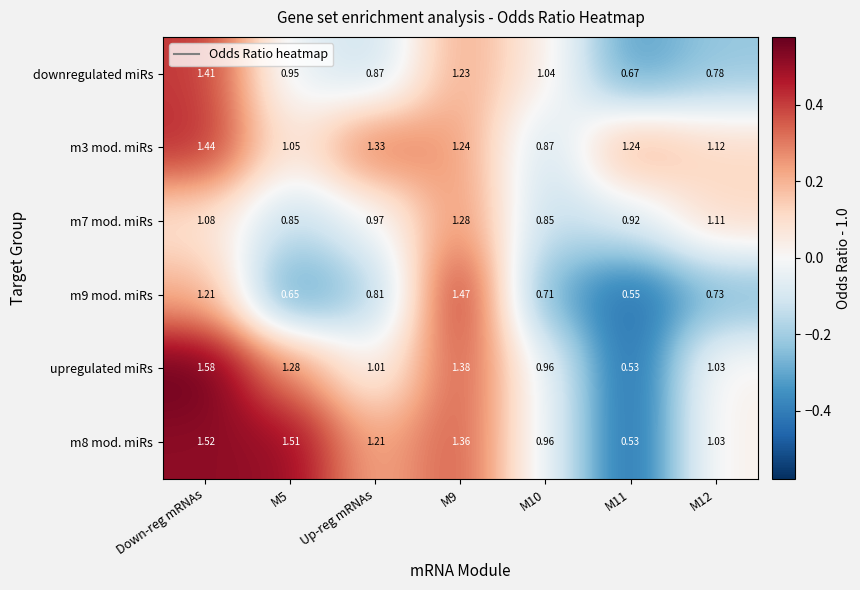

Which series has the widest spread of values?

upregulated miRs